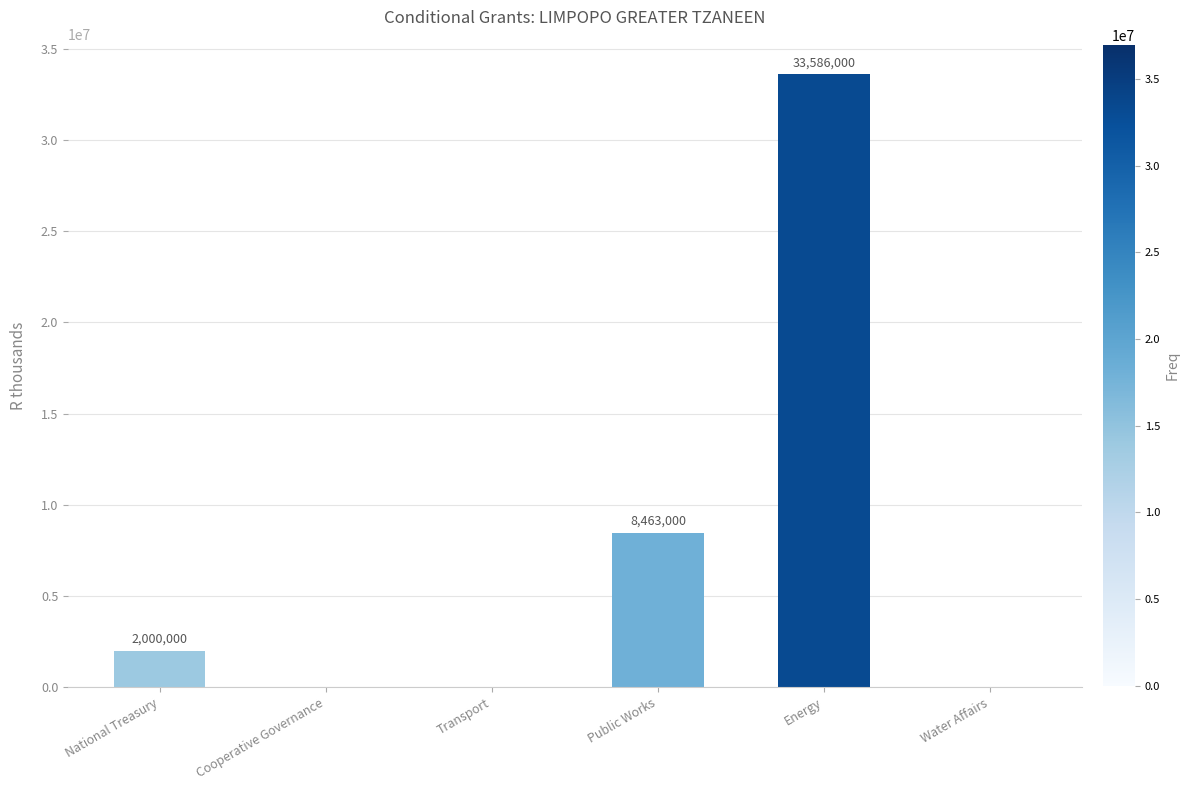

What is the greatest value displayed?

33586000